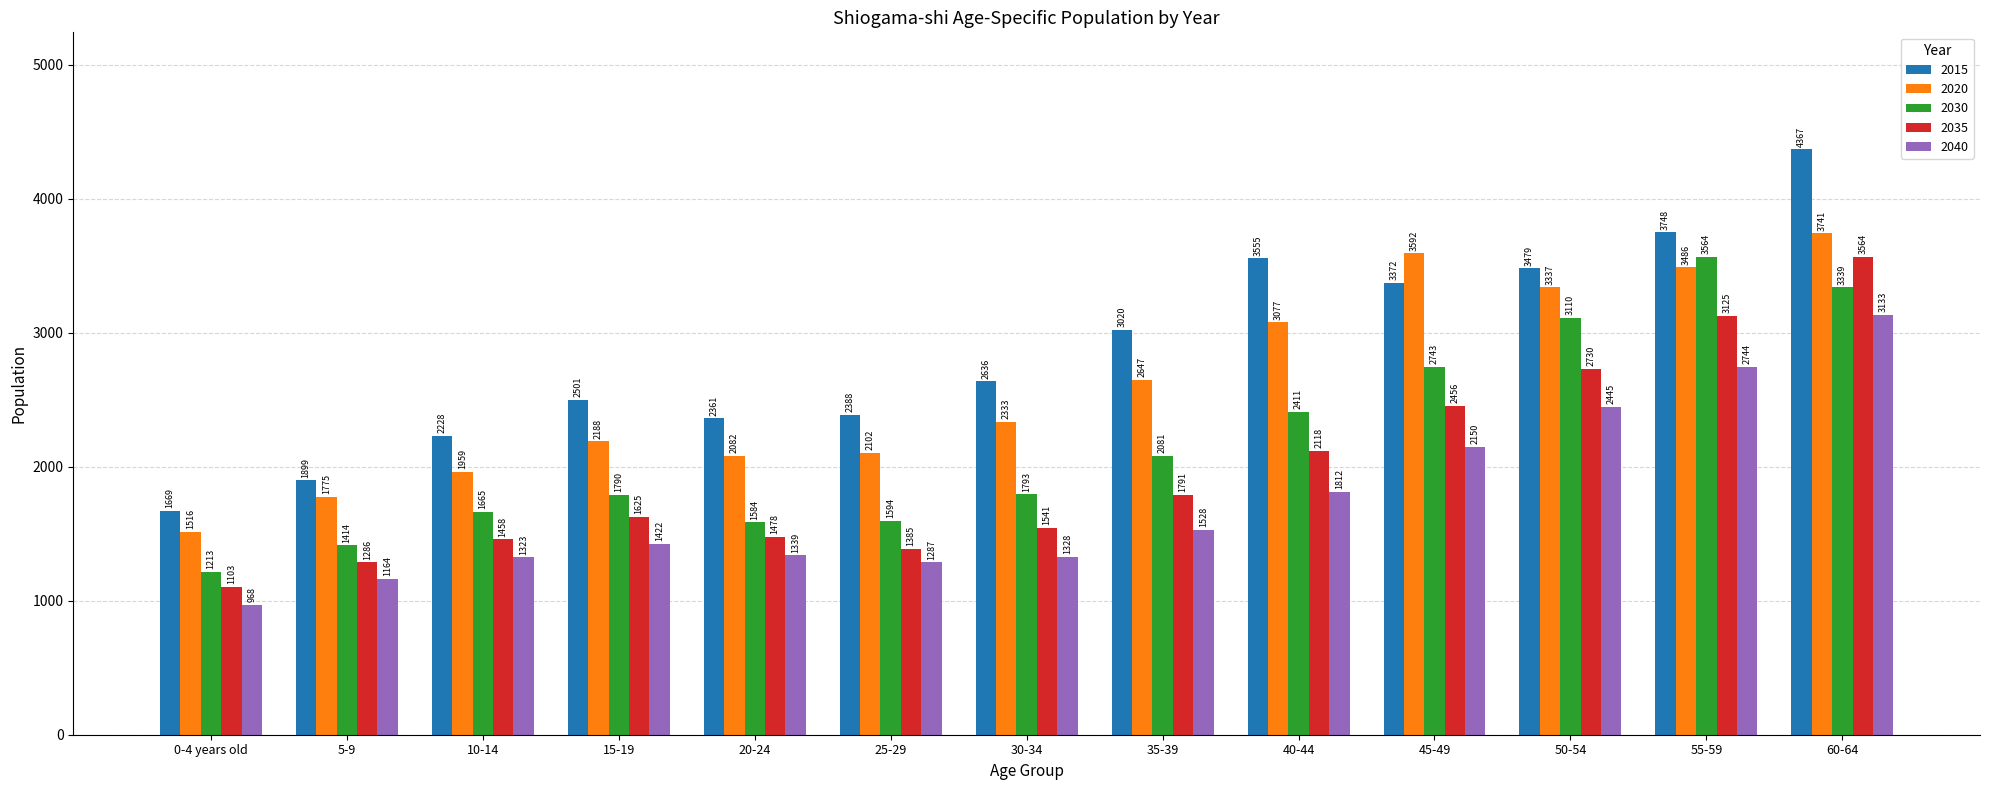

Between 0-4 years old and 60-64, which series saw the biggest shift?

2015